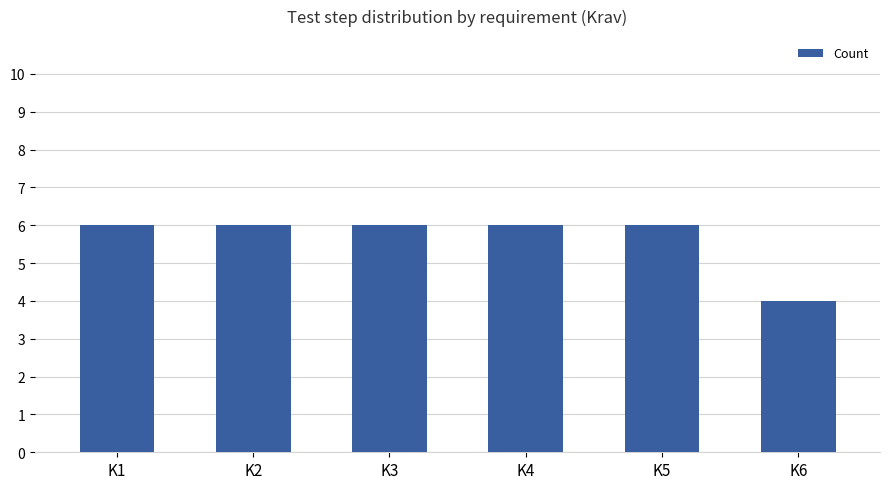

Approximately how many times larger is the value at K2 compared to K5?

1.0